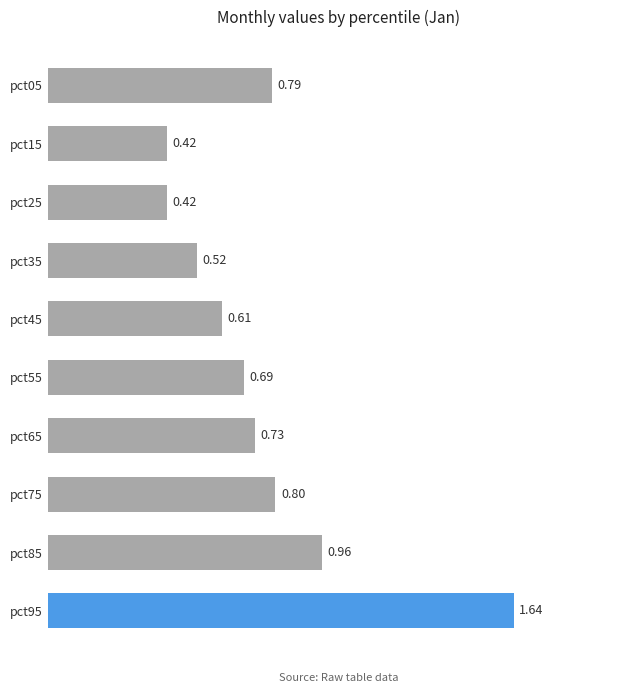

What is the difference between the values at pct35 and pct75?

0.3